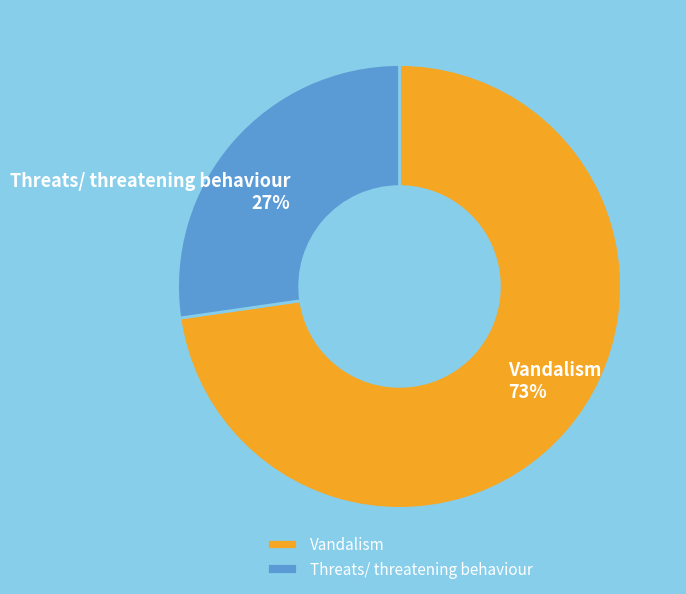

The Vandalism slice represents 73% of the pie. True or false?

True